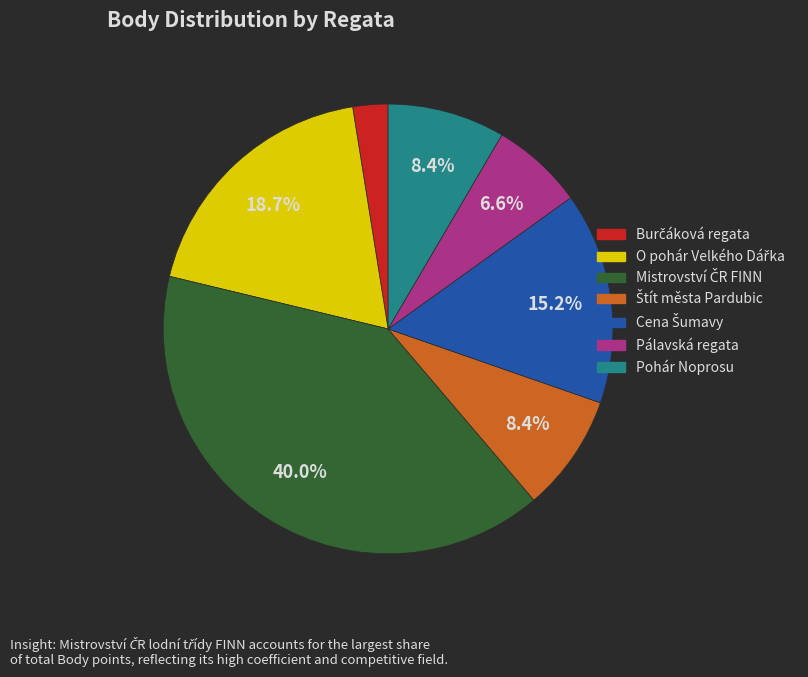

Is there any slice that represents more than half of the pie?

No